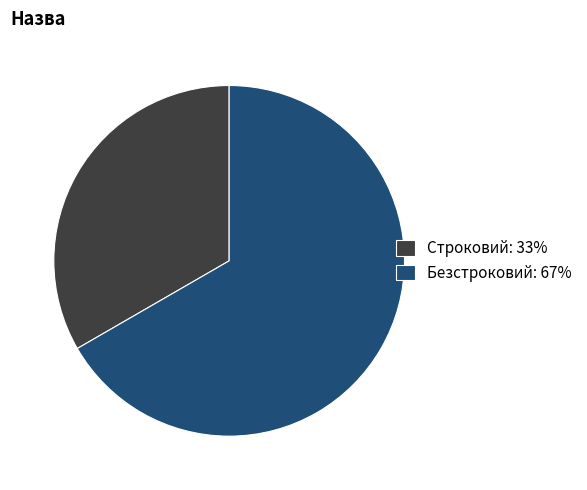

Is there a majority slice in this chart?

Yes